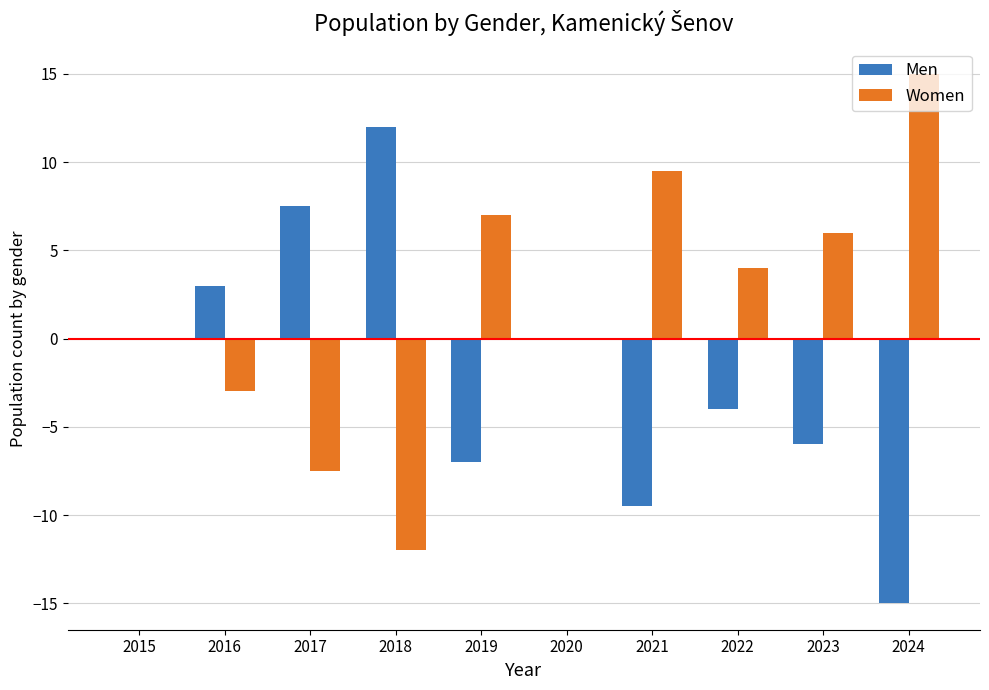

Is it true that Men equals 12.0 at 2018?

True